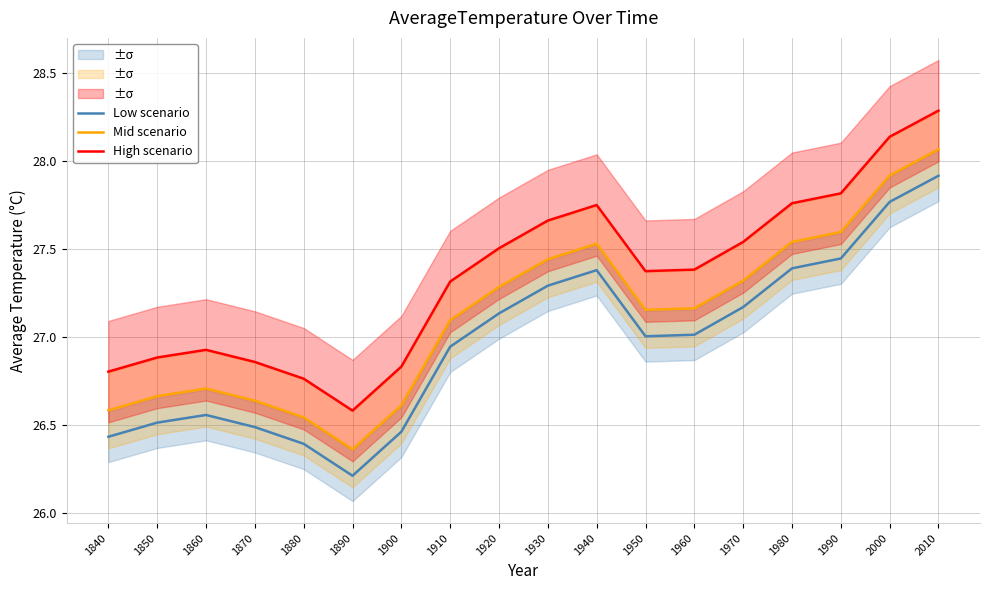

What is the sum of the High scenario values at 1840 and 1950?

54.2